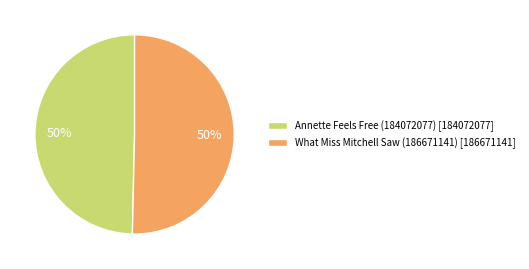

The What Miss Mitchell Saw (186671141) [186671141] slice represents 50% of the pie. True or false?

True